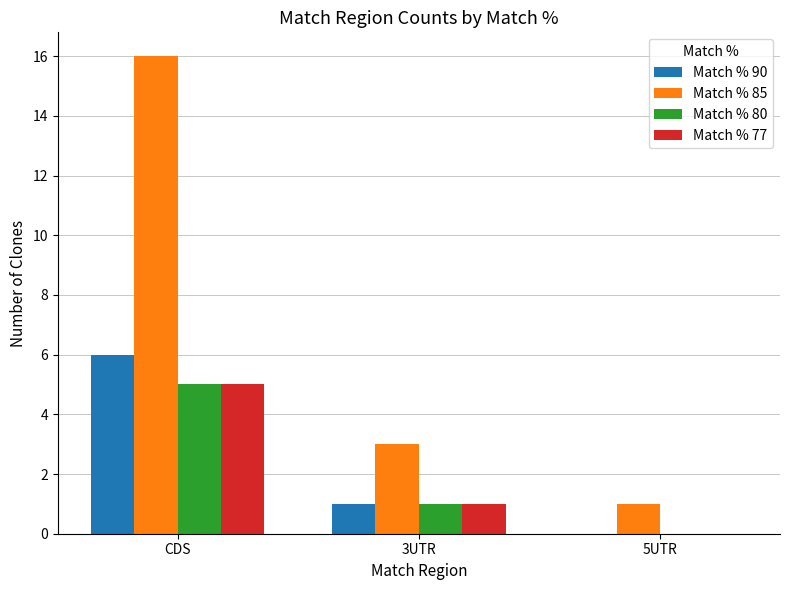

Reading left to right, extract all data points from this chart.

Match % 90: 6	1	0
Match % 85: 16	3	1
Match % 80: 5	1	0
Match % 77: 5	1	0